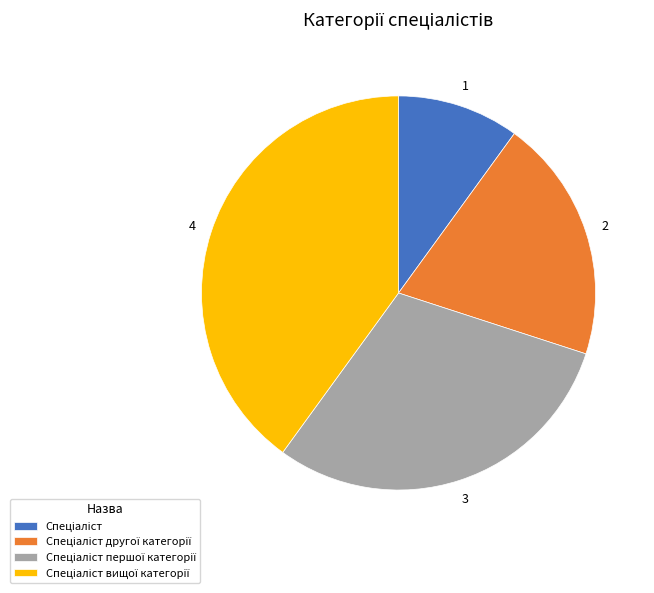

Does any single category account for the majority?

No